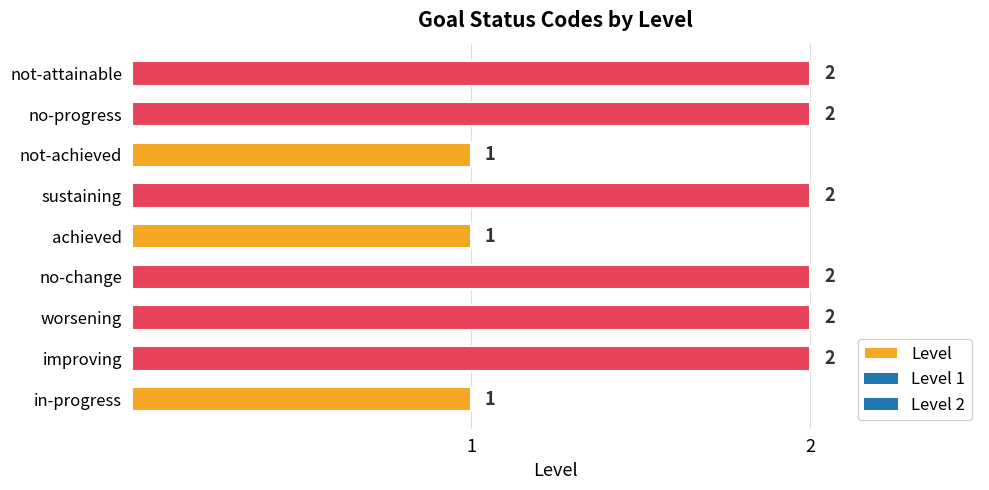

Does the chart contain any negative values?

No